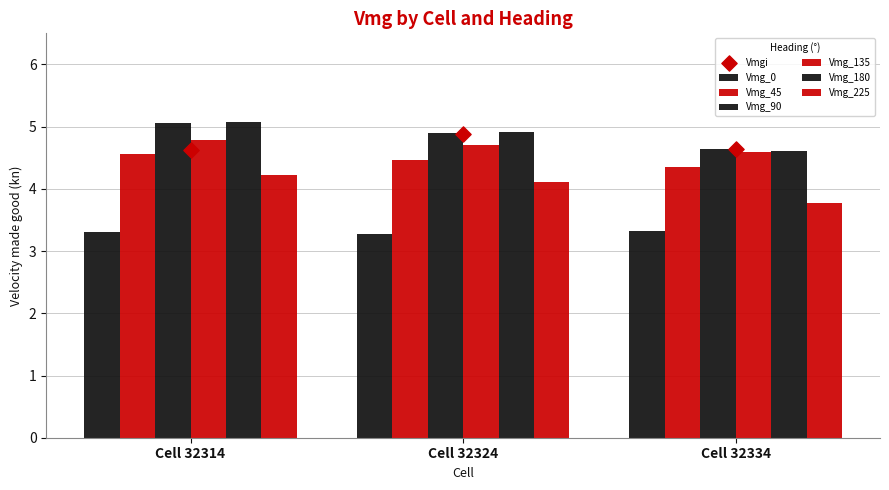

Which series has the widest spread of Y values?

Vmg_180